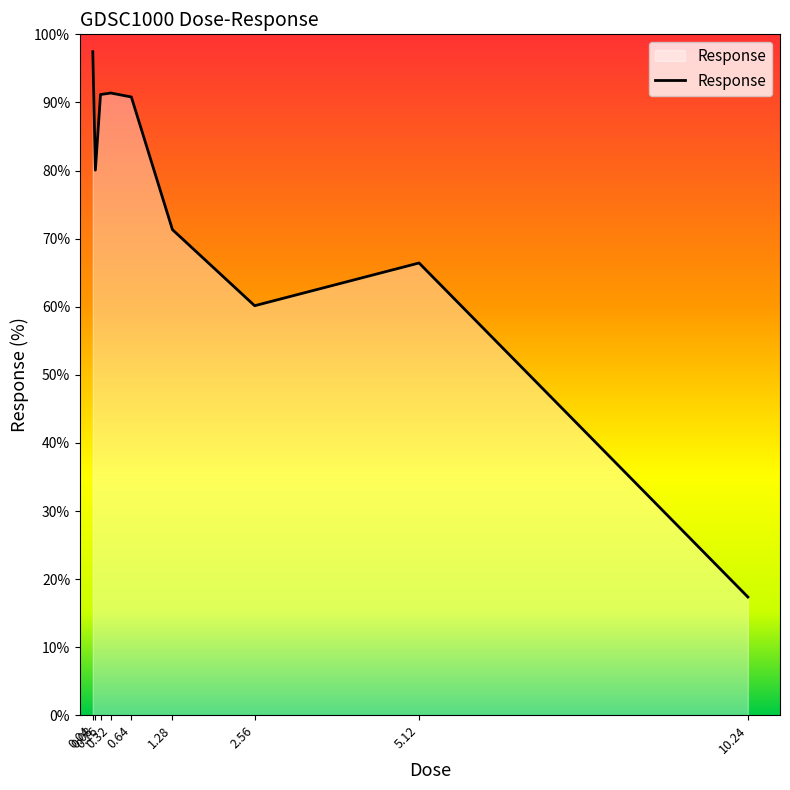

At which category does the chart reach its minimum across all series?

10.24